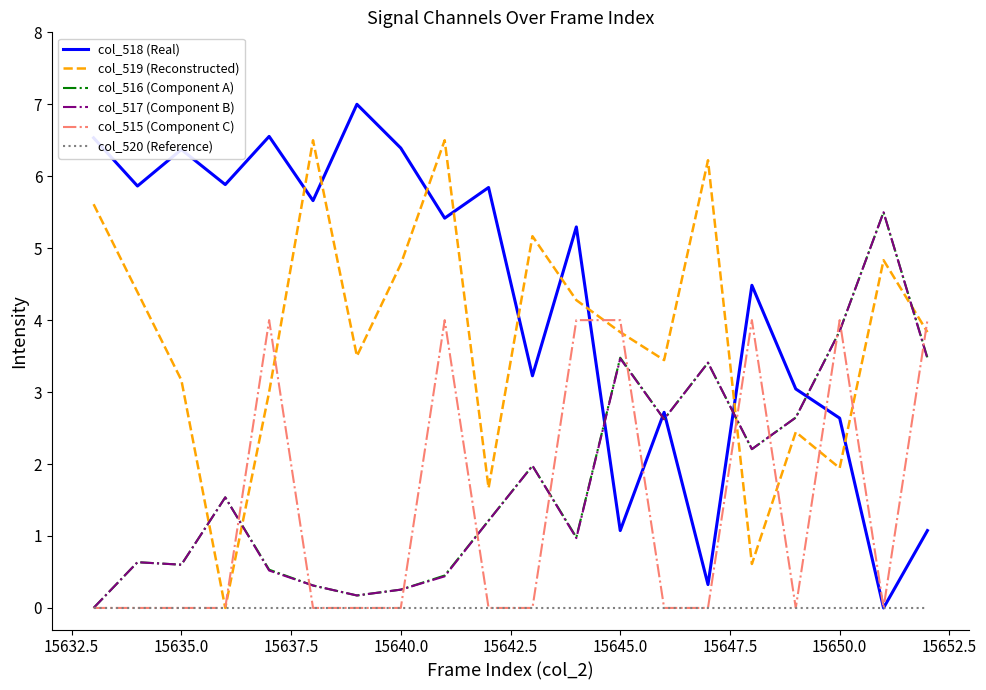

What is the maximum value shown in the chart?

7.0